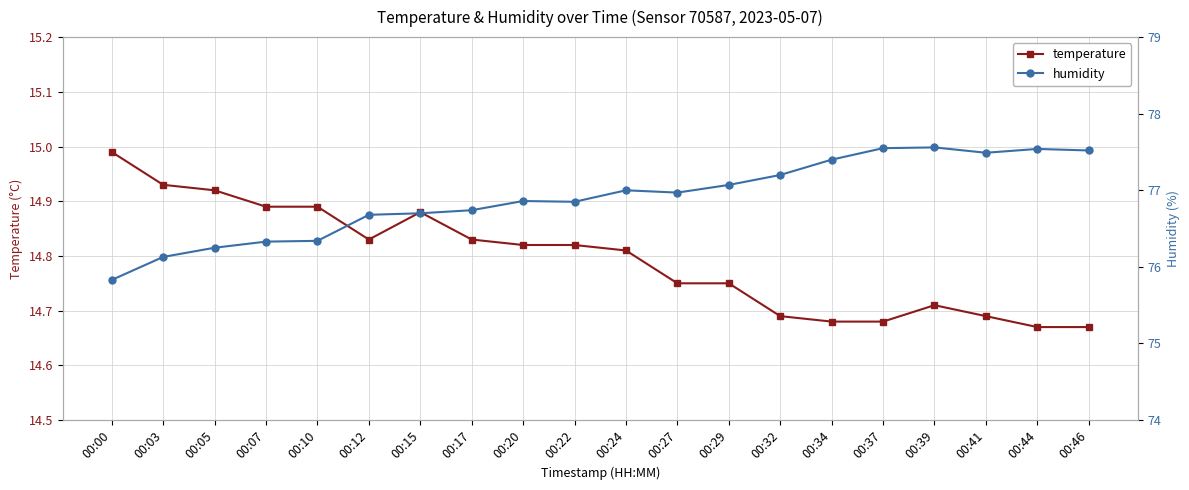

List the series in order of their peak value, highest first.

humidity, temperature